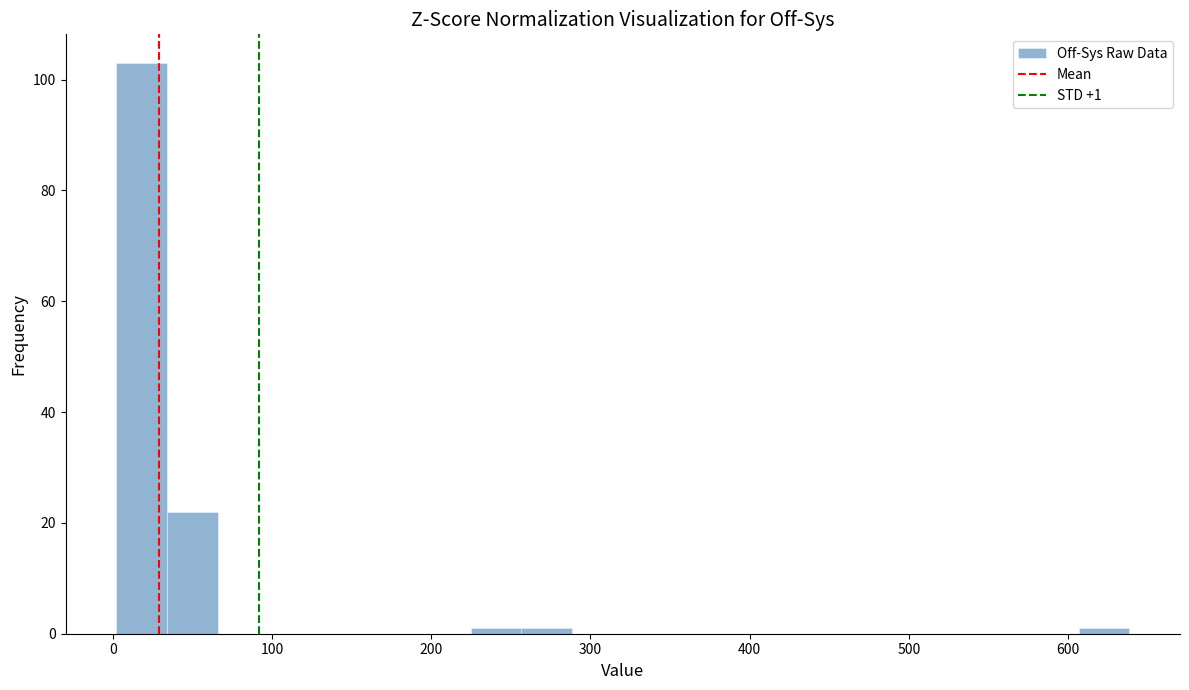

Around what value on the x-axis is the tallest bar? Give the approximate position of its centre, as read against the axis.

20